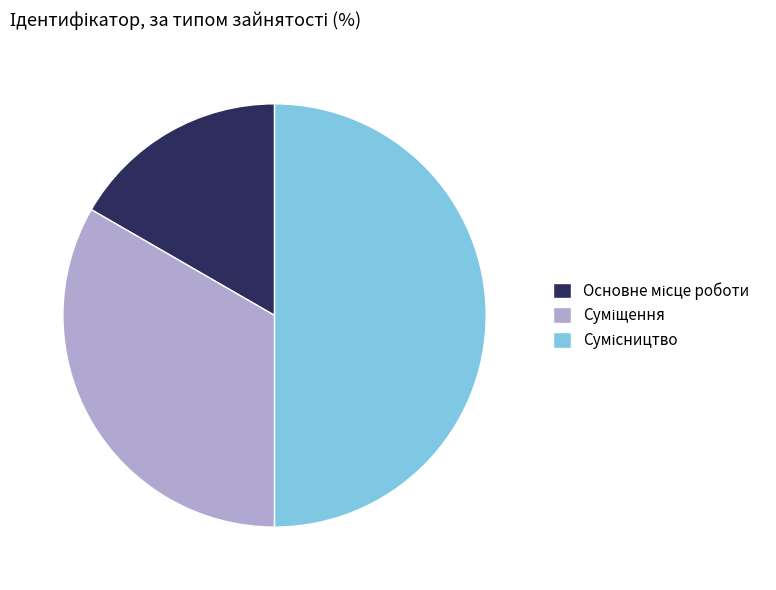

Count the number of slices in the pie.

3